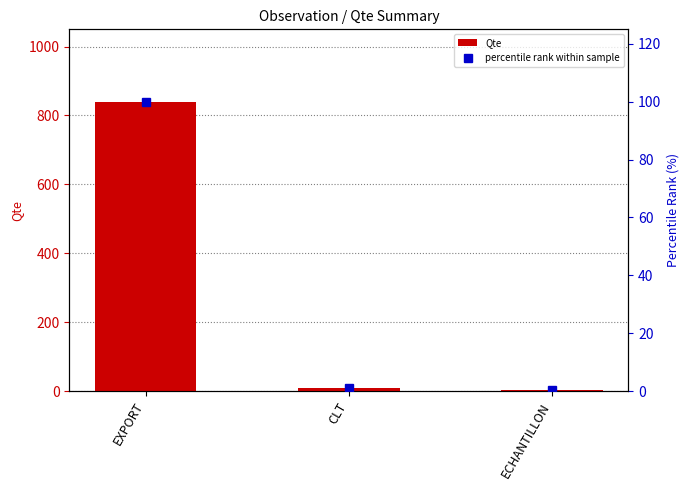

List the labels in order of percentile rank within sample value, largest first.

EXPORT, CLT, ECHANTILLON